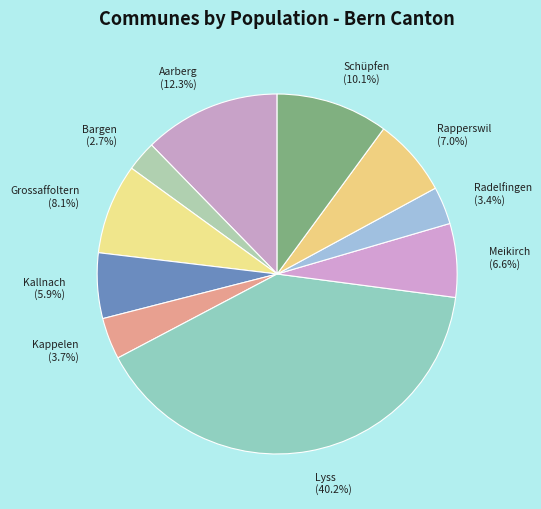

Combined, what portion of the pie is Aarberg and Kappelen?

16.0%